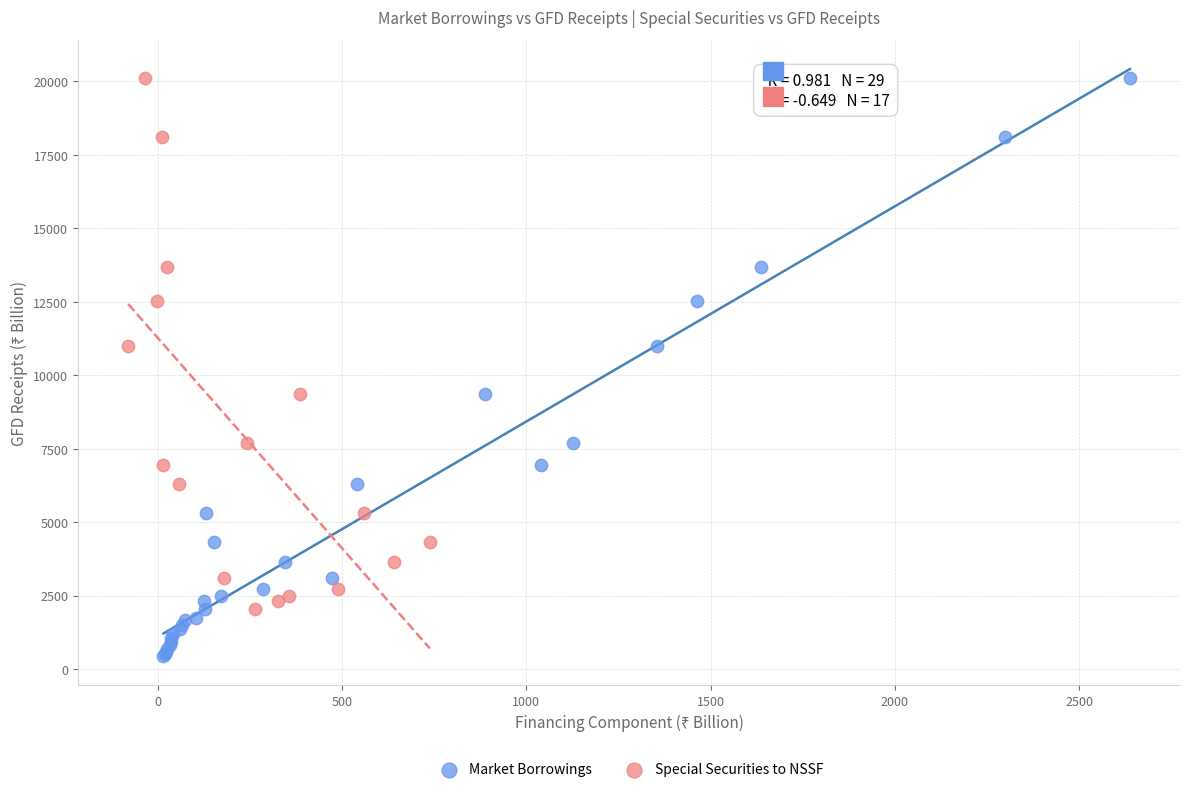

Which series has the widest spread of Y values?

Market Borrowings